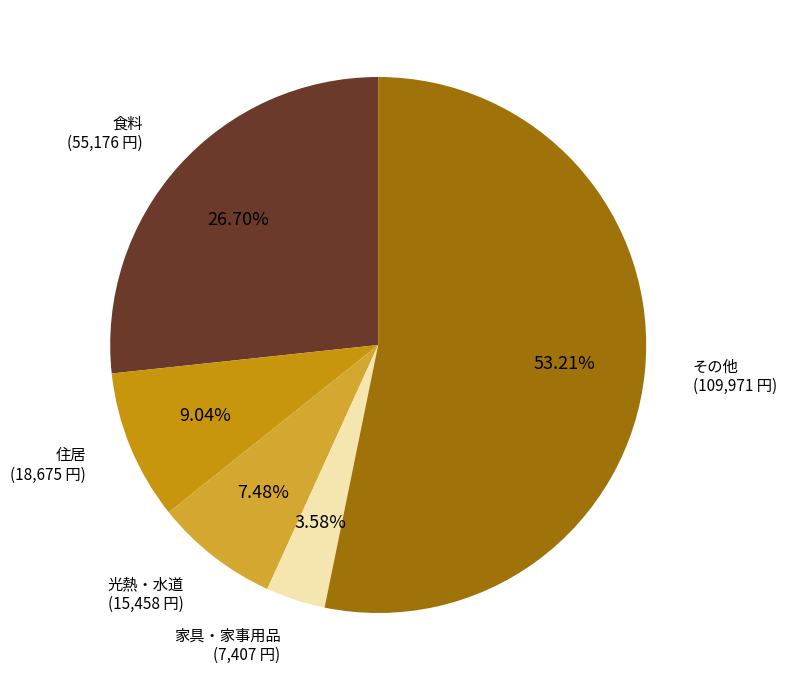

What is the ratio of the value at 食料 to the value at その他?

0.5